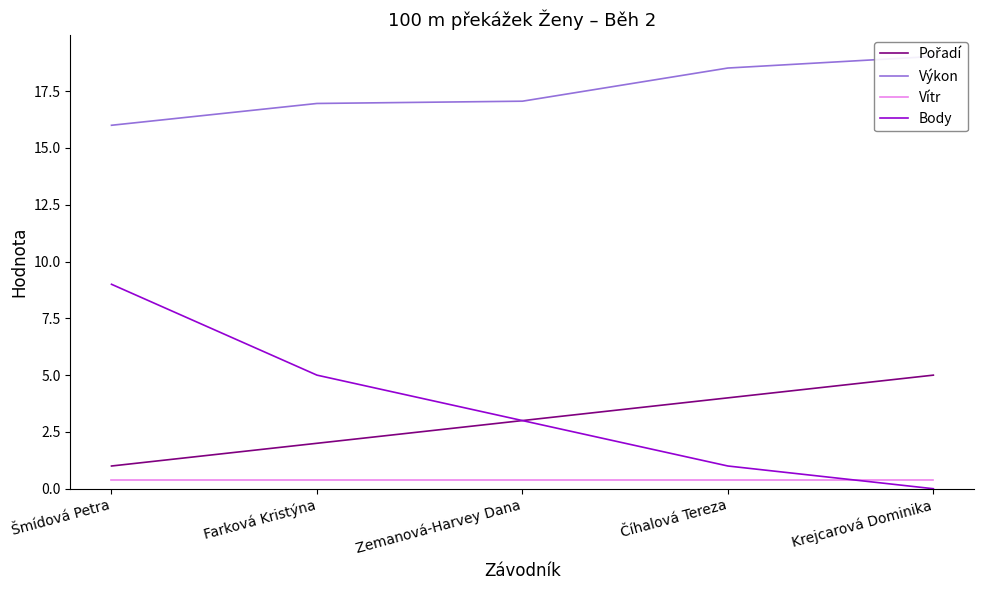

What is the difference between the second highest and second lowest values in the Pořadí series?

2.0